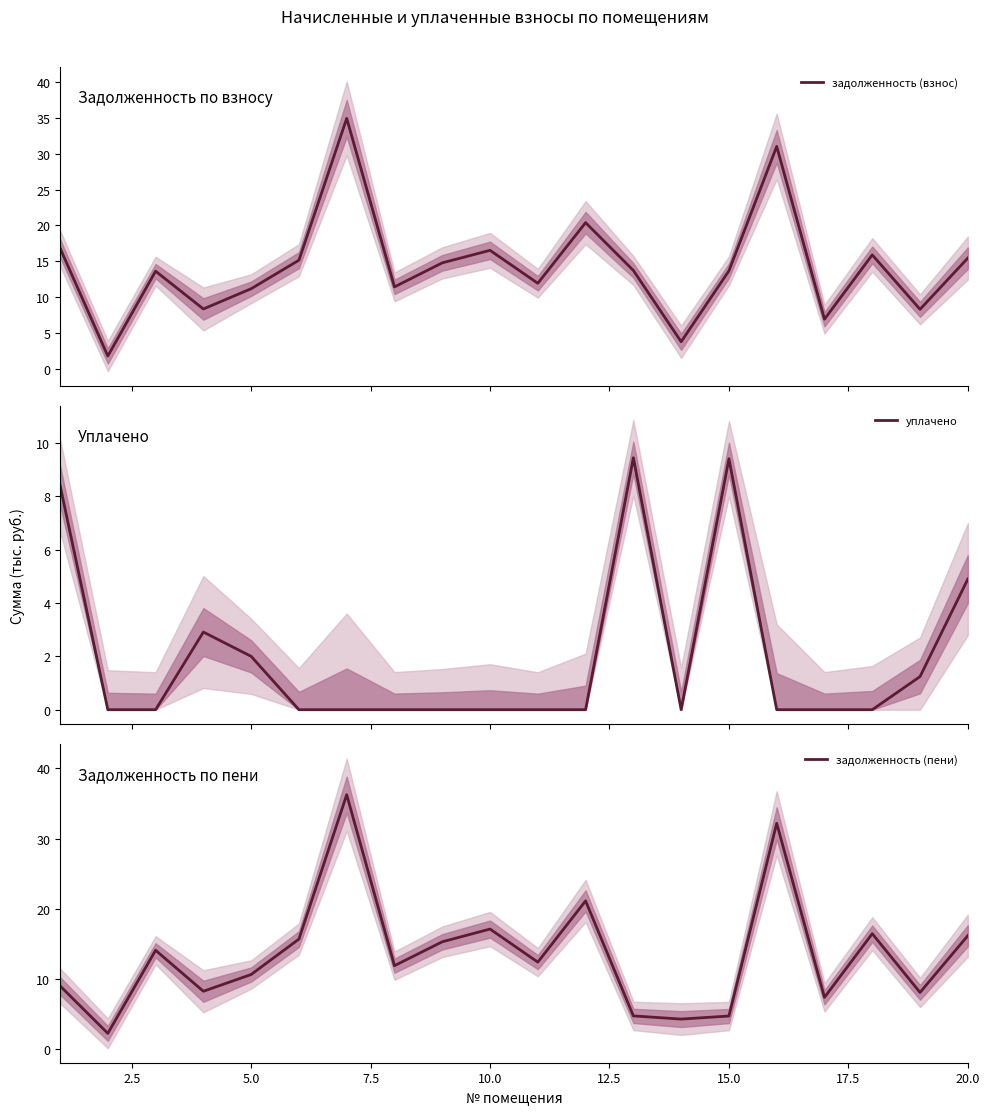

What is the highest value of the уплачено series?

9.4